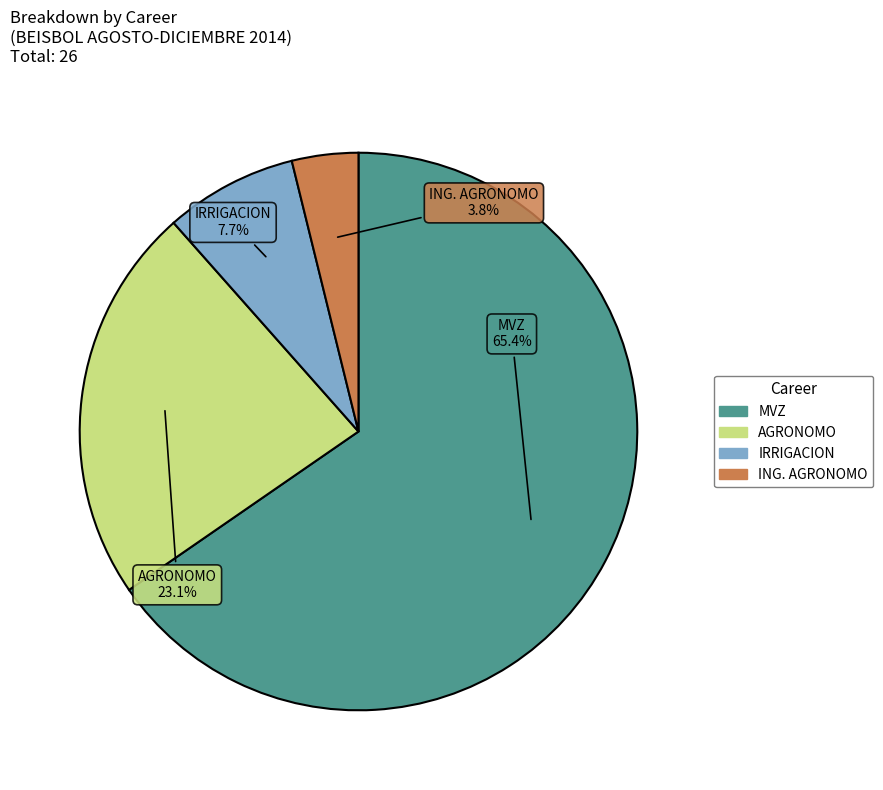

Count the number of slices in the pie.

4